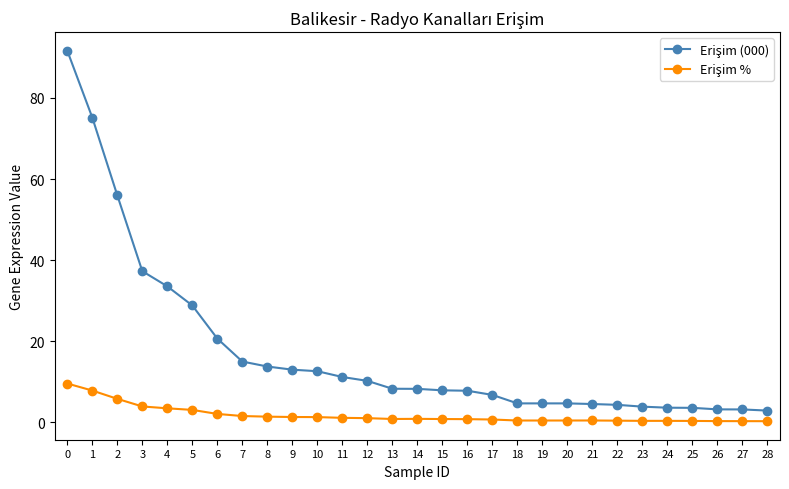

Count the number of data series in this chart.

2